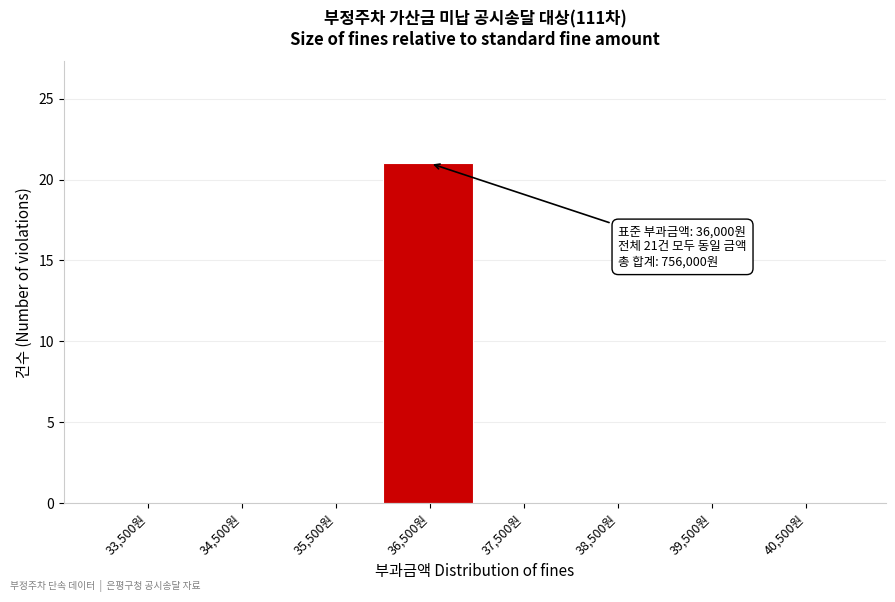

Over which range of the x-axis is the bar tallest?

36000 to 37000